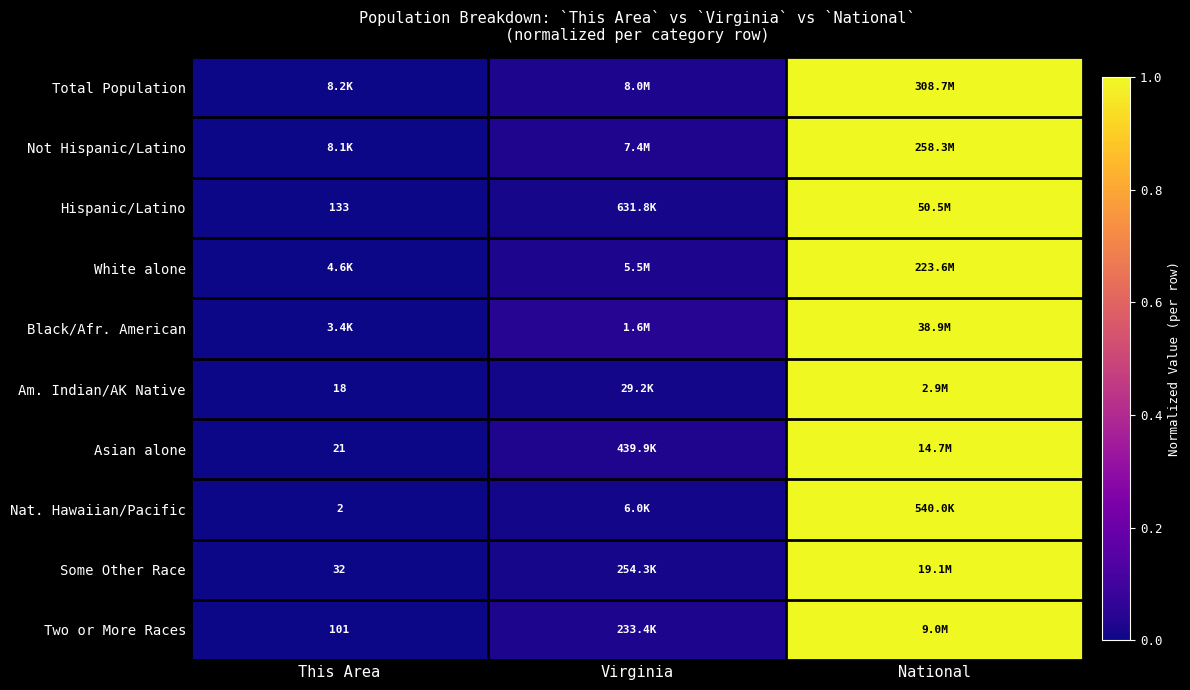

What is the difference between the maximum and minimum values in the Black/Afr. American series?

1.0